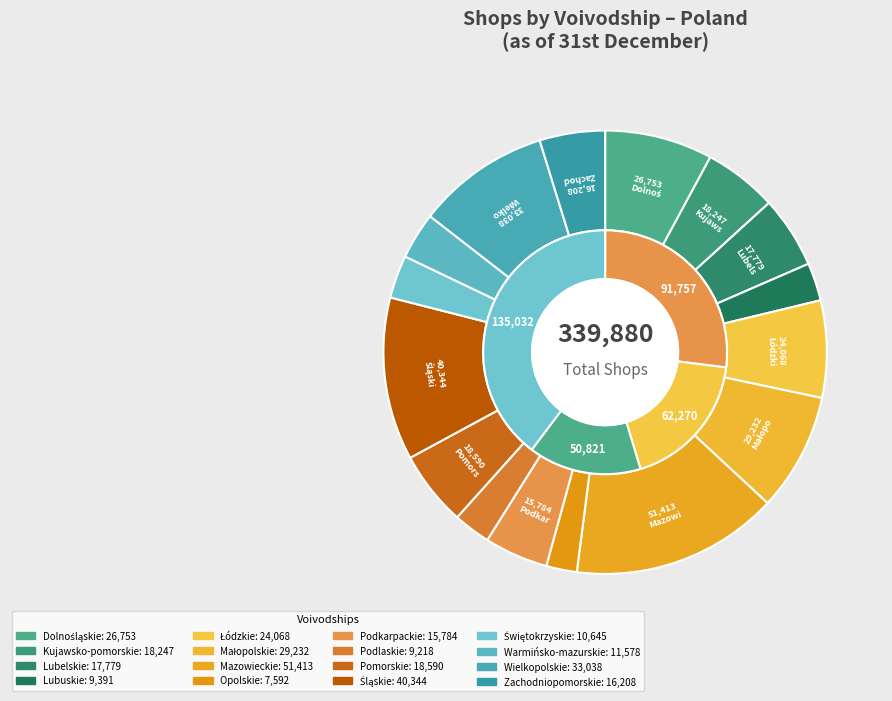

To the nearest percent, what is the combined percentage of Łódzkie and Mazowieckie?

22%